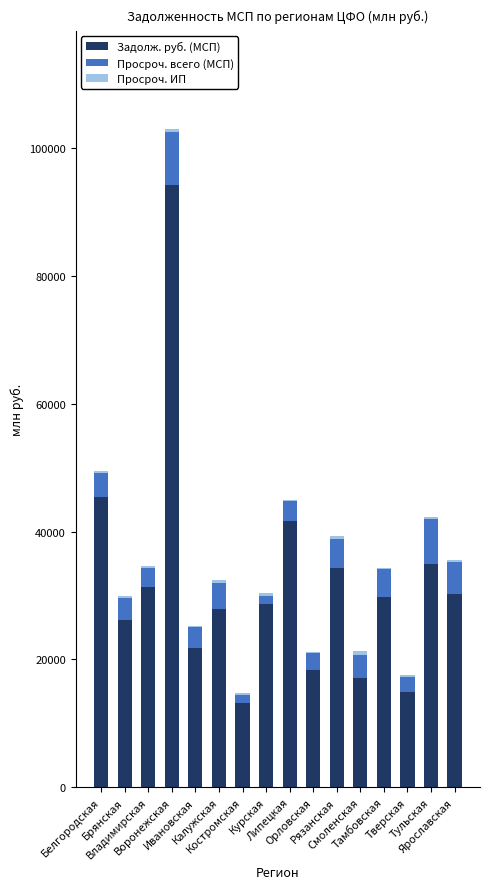

What is the maximum value for Задолж. руб. (МСП)?

94316